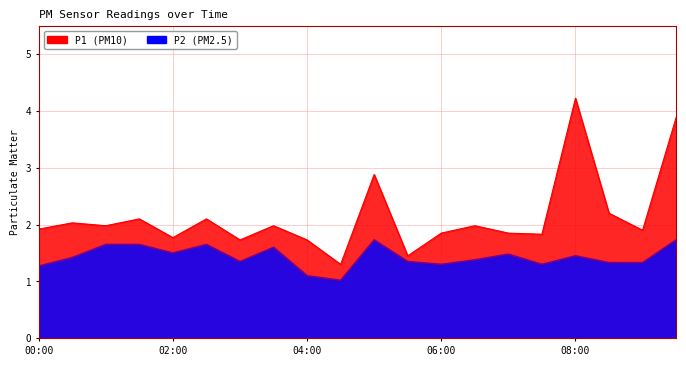

Reading left to right, transcribe all the data shown in this chart.

P1: 1.9	2.0	2.0	2.1	1.8	2.1	1.7	2.0	1.7	1.3	2.9	1.4	1.9	2.0	1.9	1.8	4.2	2.2	1.9	3.9
P2: 1.3	1.4	1.6	1.6	1.5	1.6	1.4	1.6	1.1	1.0	1.7	1.4	1.3	1.4	1.5	1.3	1.4	1.3	1.3	1.7